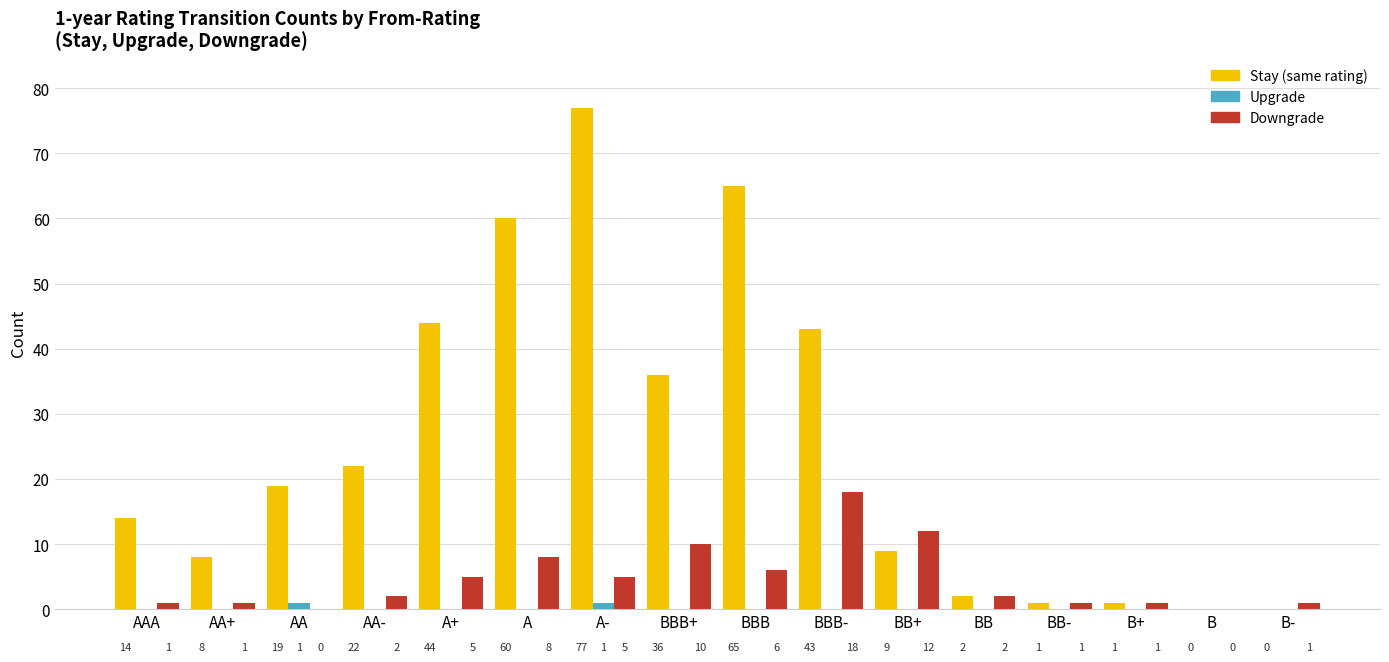

How many groups of bars are there?

16